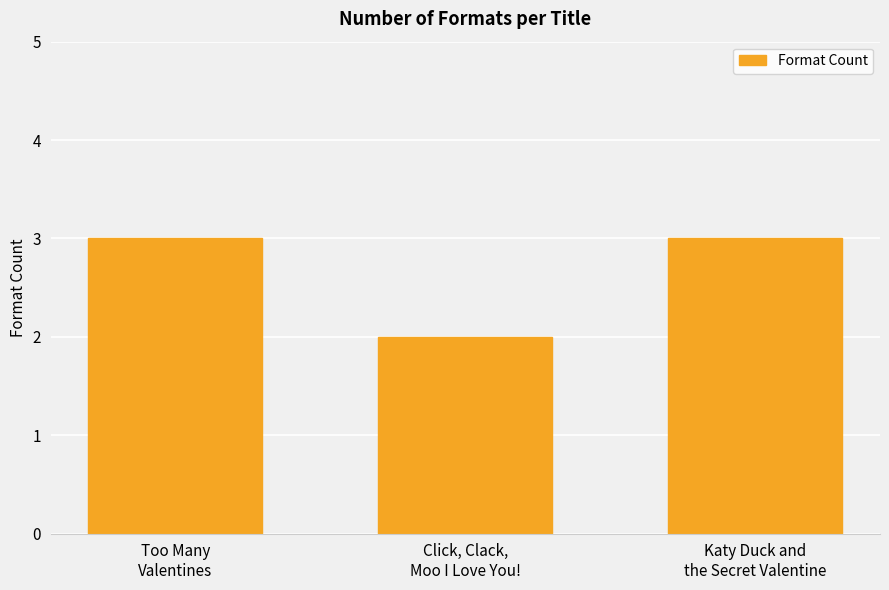

How many values are between 2 and 3?

3